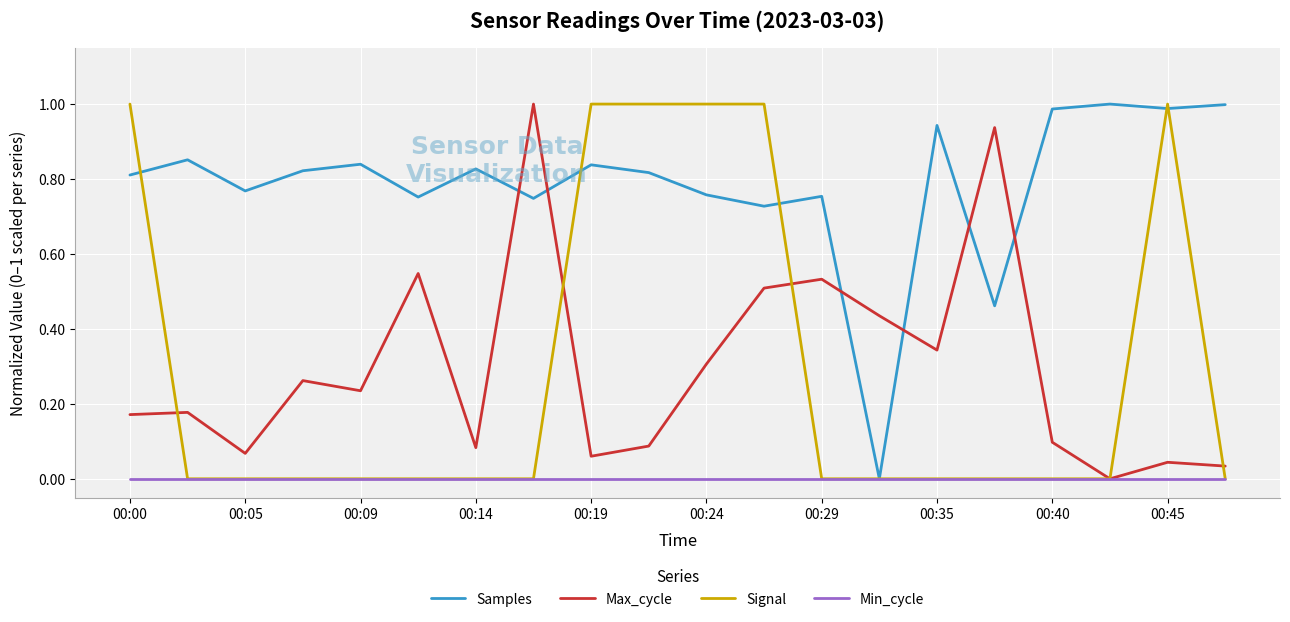

How many intersections are there between Max_cycle and Samples?

6